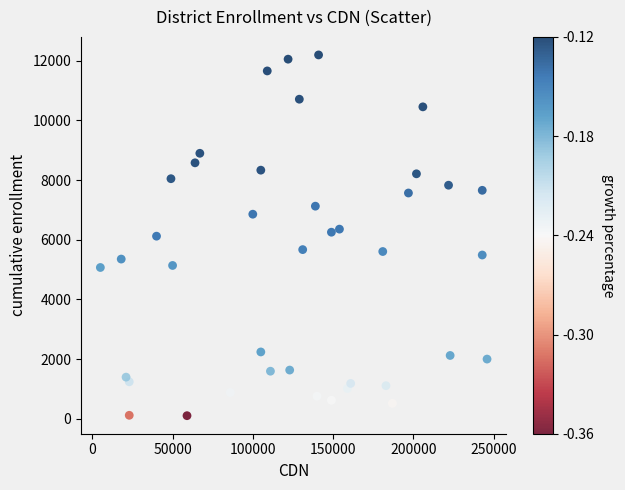

What is the range of X values (max minus min)?

241000